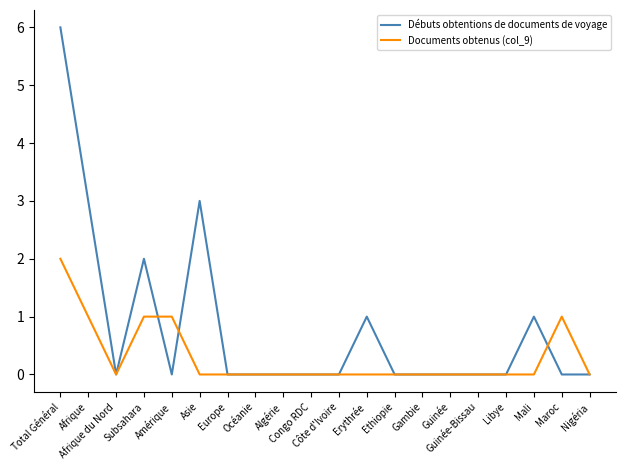

Rank the series by their average value, from highest to lowest.

Débuts obtentions de documents de voyage, Documents obtenus (col_9)